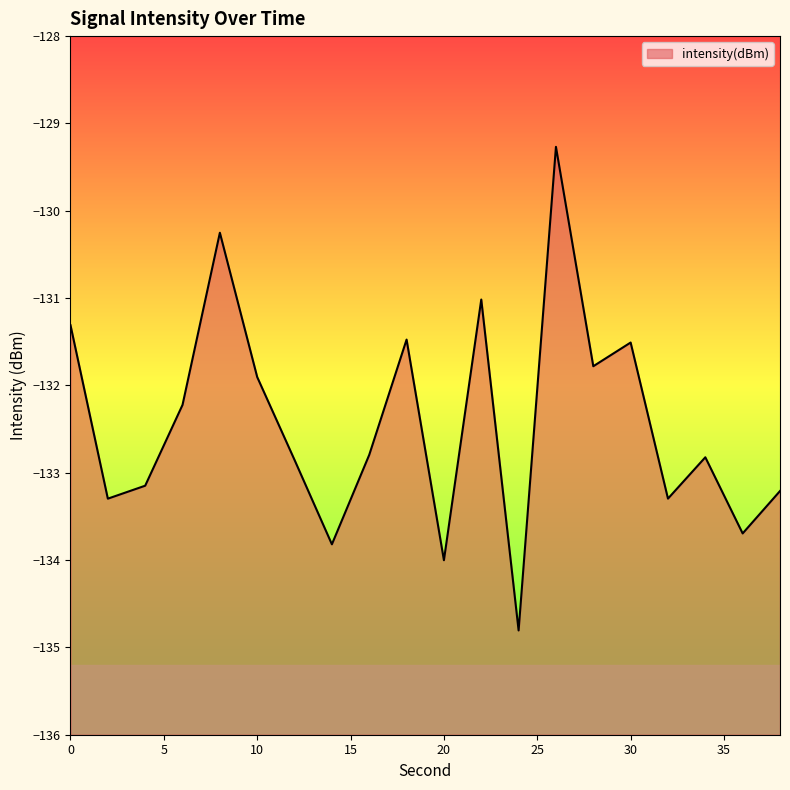

What is the minimum value shown in the chart?

-134.8